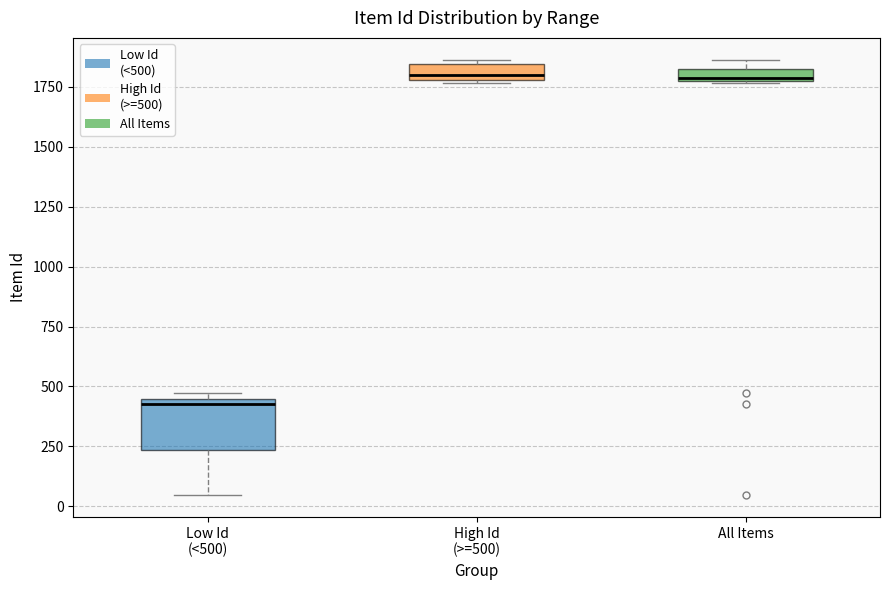

Where is the lower edge of the box for High Id (>=500) on the y-axis? The values are not printed on the chart, so give them approximately, as read against the axis.

1800